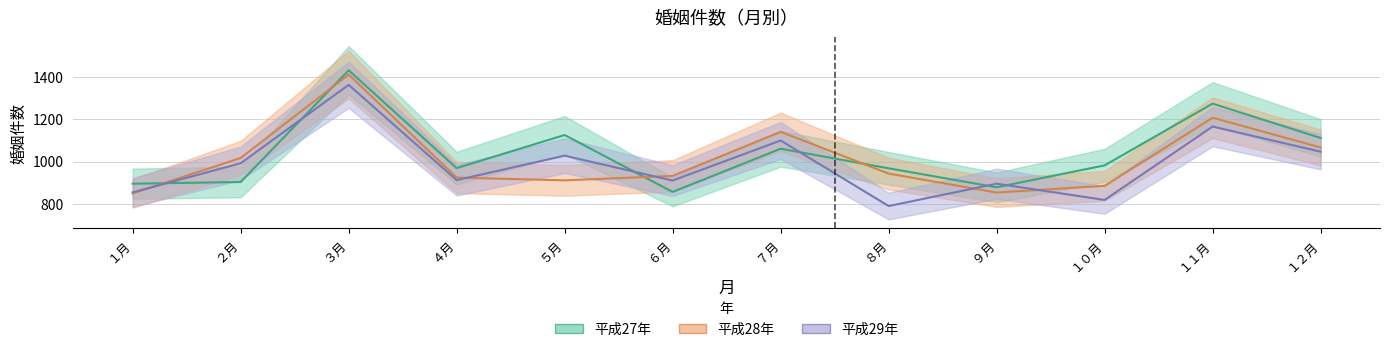

Read the 平成29年 value at １１月, to the nearest 10.

1170